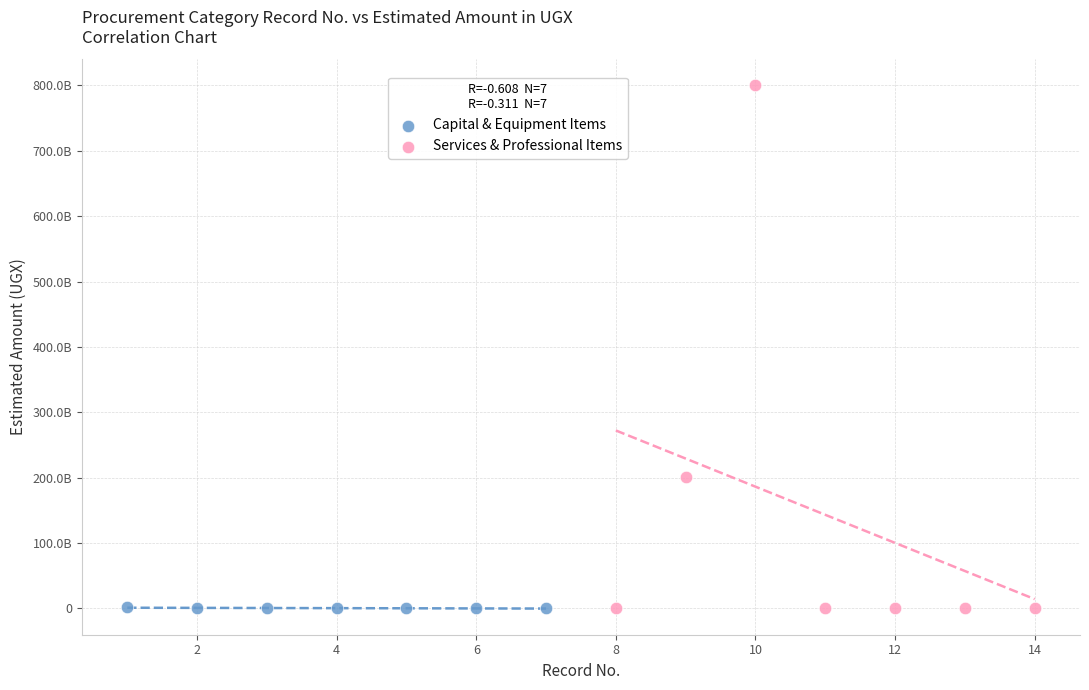

What are all the series names shown in the legend?

Capital & Equipment Items, Services & Professional Items